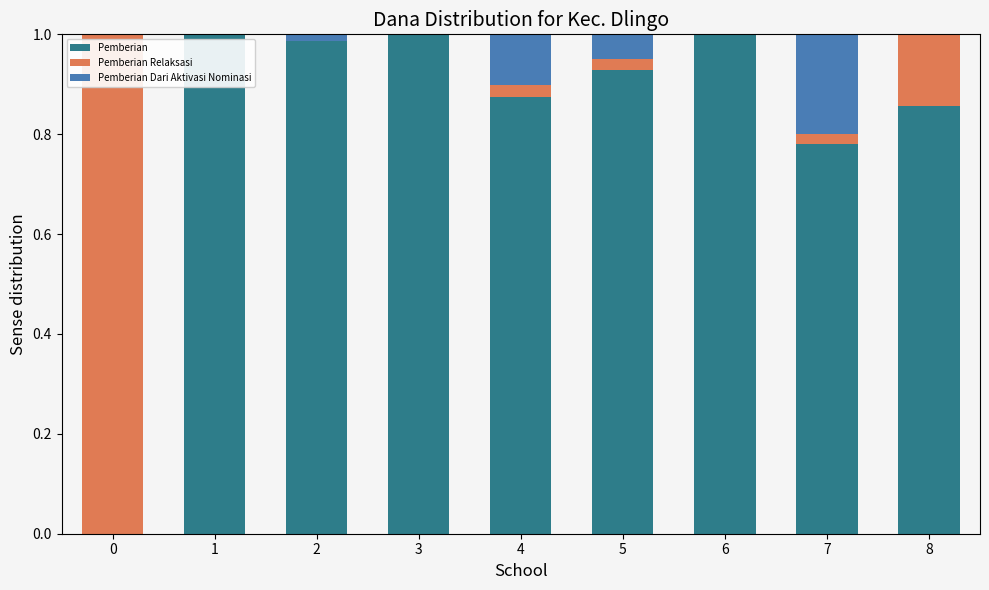

Are the bars horizontal?

No